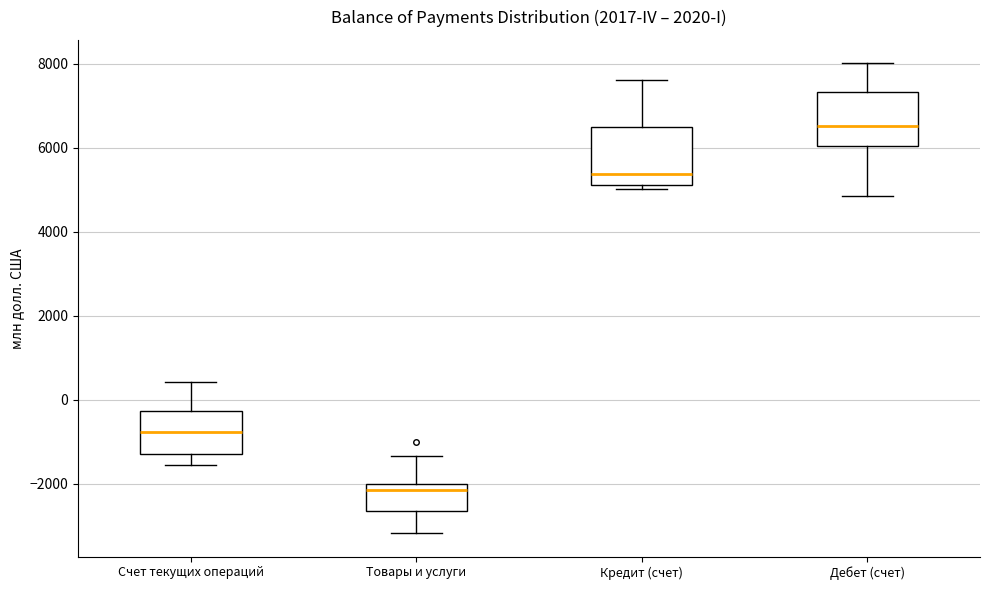

Reading left to right, transcribe this box plot: for each box, give where its median line is, the range the box spans, and where its two whiskers end, as read against the y-axis. The values are not printed on the chart, so give them approximately, as read against the axis.

Счет текущих операций: median -800, box -1200 to -200, whiskers -1600 to 400
Товары и услуги: median -2200, box -2600 to -2000, whiskers -3200 to -1400
Кредит (счет): median 5400, box 5200 to 6400, whiskers 5000 to 7600
Дебет (счет): median 6600, box 6000 to 7400, whiskers 4800 to 8000